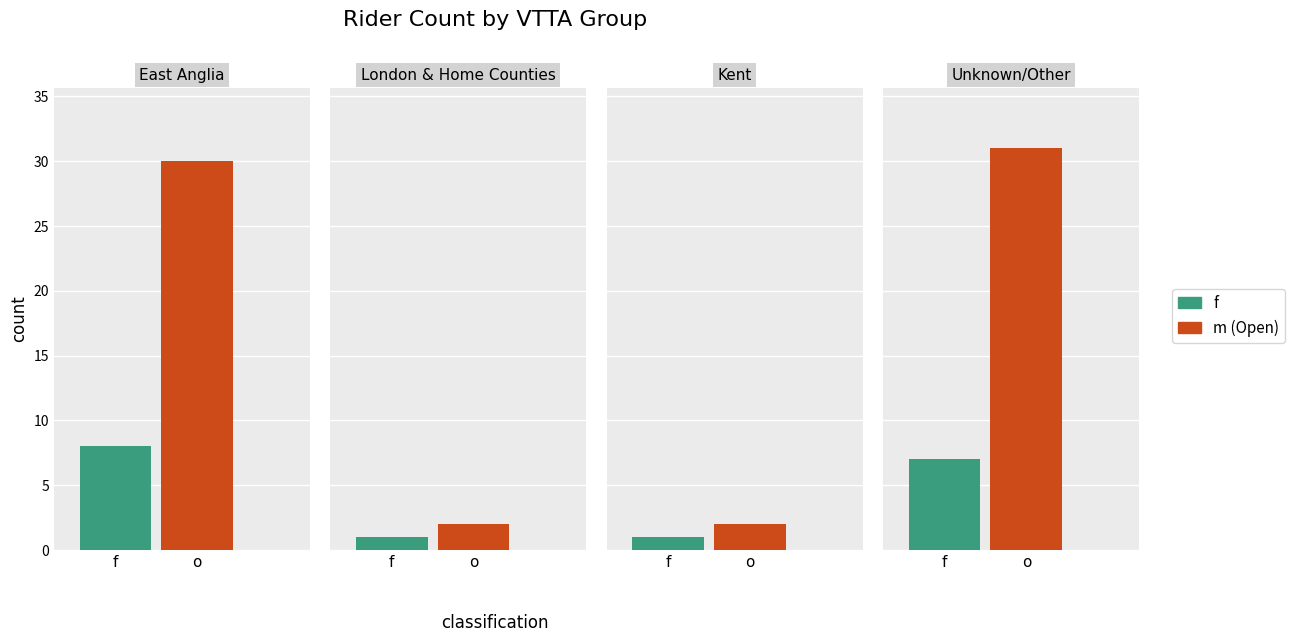

What is the minimum value for Female?

1